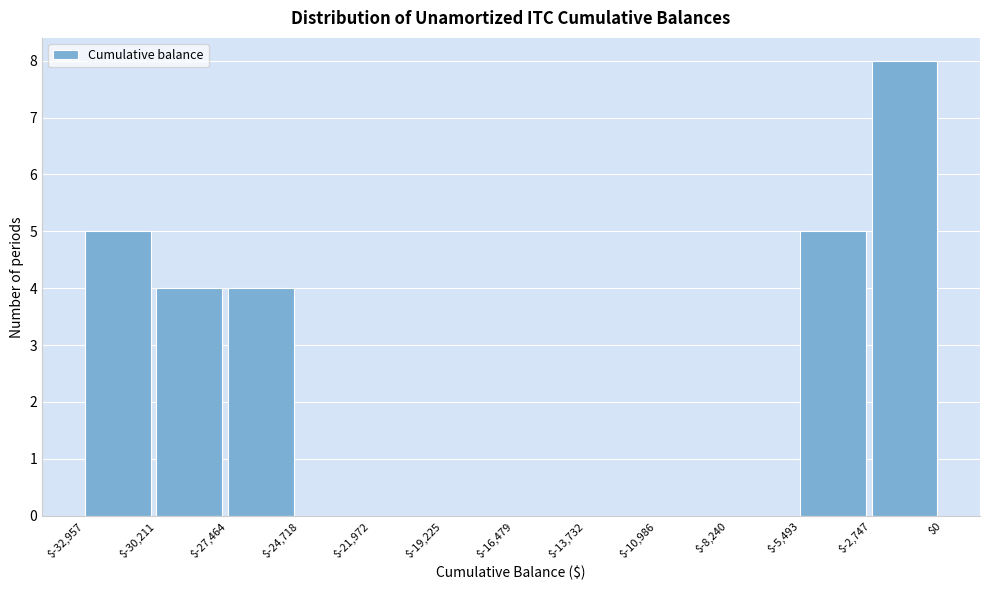

Reading left to right, list every bar in this chart as the range it spans on the x-axis followed by its height. The values are not printed on the chart, so give them approximately, as read against the axis.

$-32,957 to $-30,211: 5
$-30,211 to $-27,464: 4
$-27,464 to $-24,718: 4
$-24,718 to $-21,972: 0
$-21,972 to $-19,225: 0
$-19,225 to $-16,479: 0
$-16,479 to $-13,732: 0
$-13,732 to $-10,986: 0
$-10,986 to $-8,240: 0
$-8,240 to $-5,493: 0
$-5,493 to $-2,747: 5
$-2,747 to $0: 8